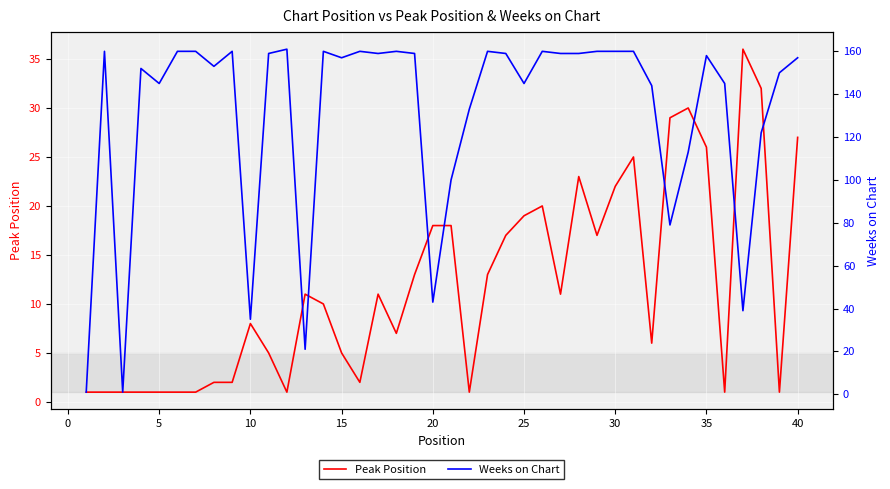

What is the highest value of the Peak Position series?

36